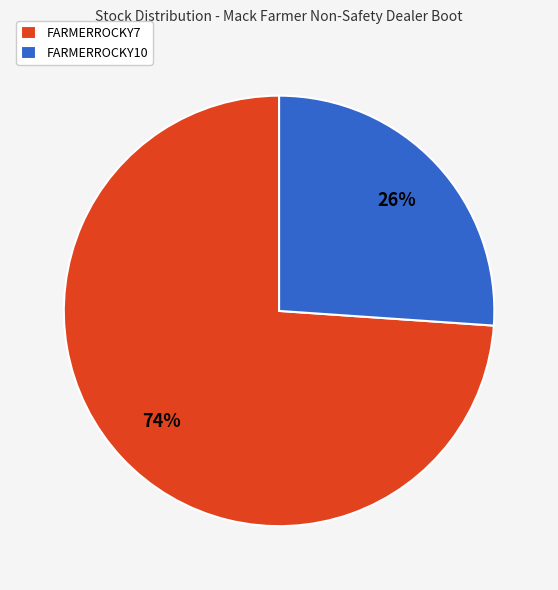

To the nearest percent, what is the combined percentage of FARMERROCKY10 and FARMERROCKY7?

100%